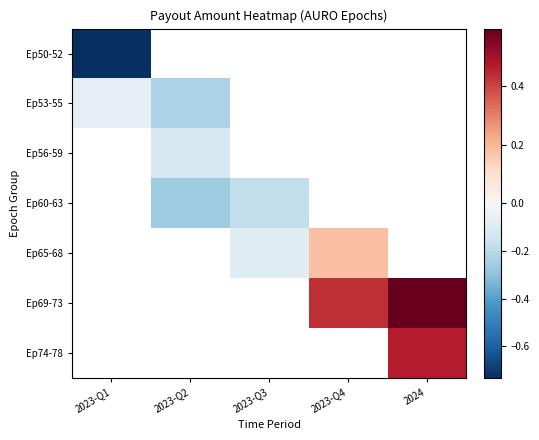

What is the minimum value shown in the chart?

-0.7